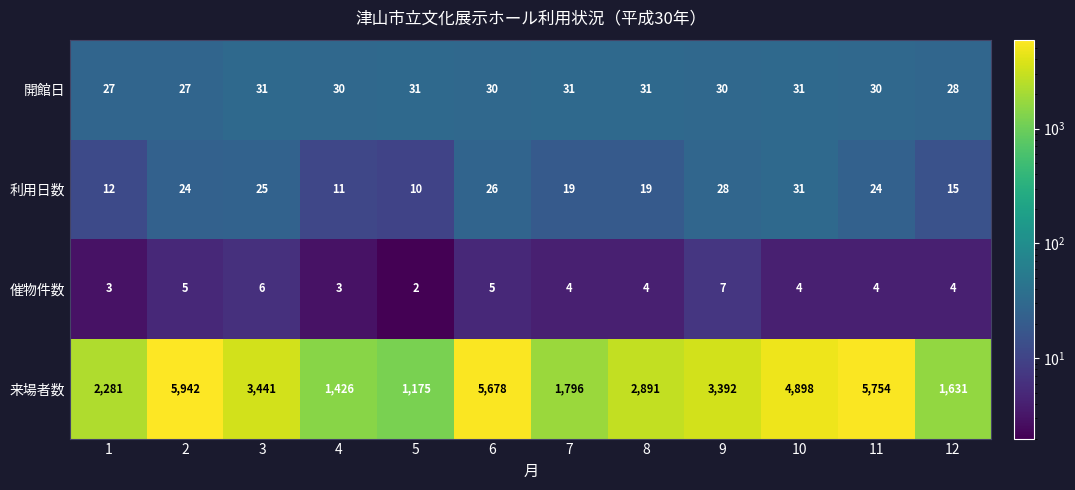

At 8, list the series in order from largest to smallest.

来場者数, 開館日, 利用日数, 催物件数